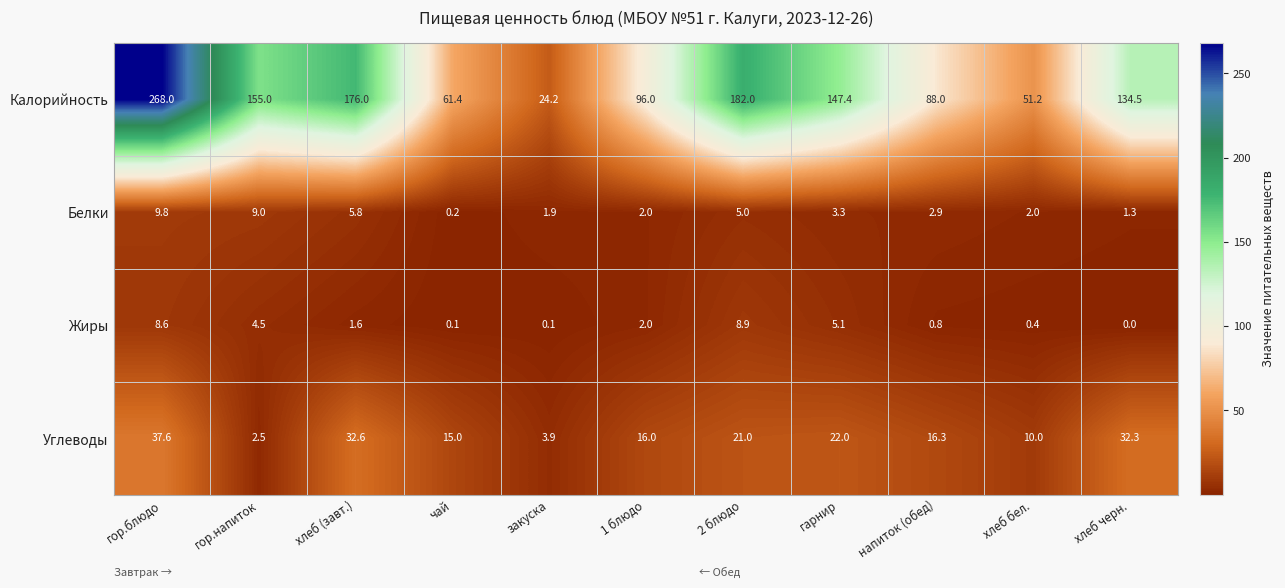

Read the Белки value at хлеб бел..

2.0